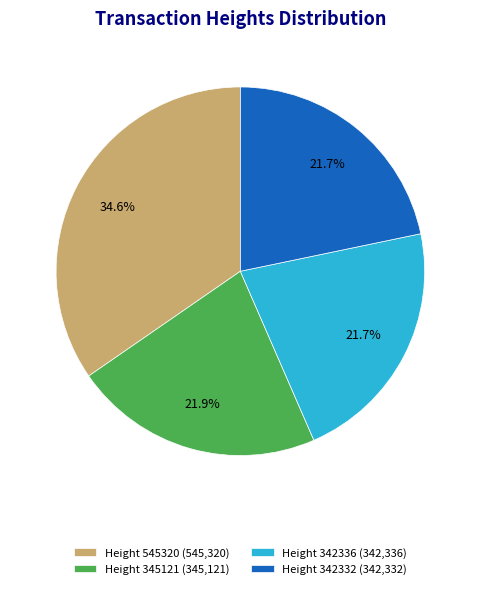

How much of the chart is everything except Height 545320 (545,320)?

65.4%